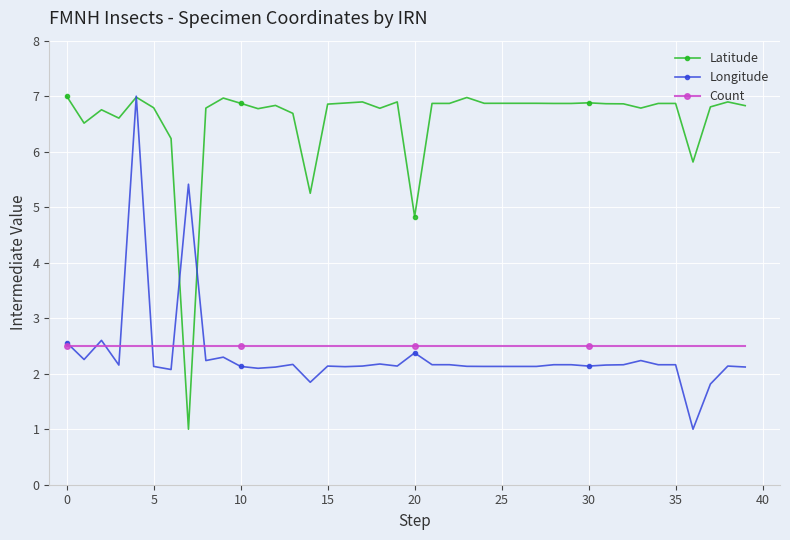

What is the sum of all Longitude values?

93.6